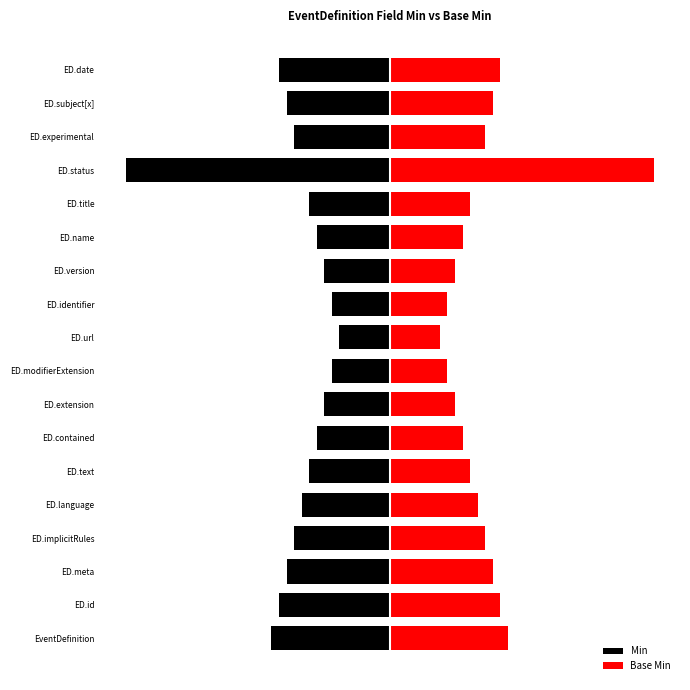

Are the bars horizontal?

Yes